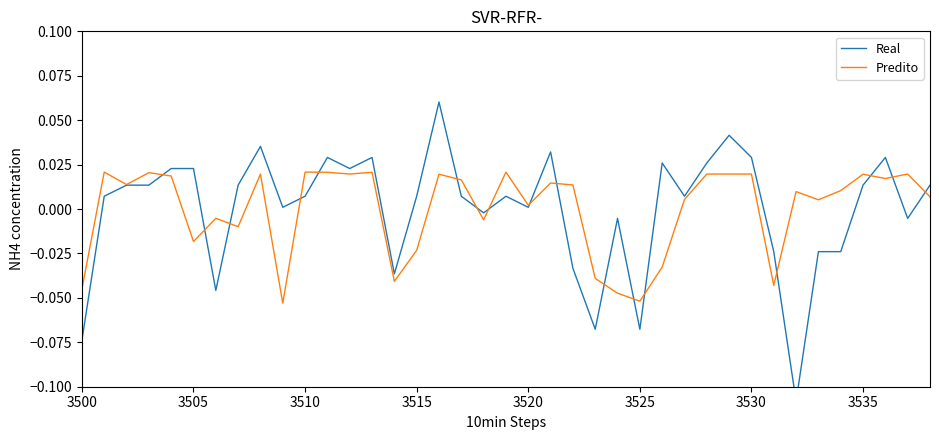

How many data points in Real are less than 0?

13